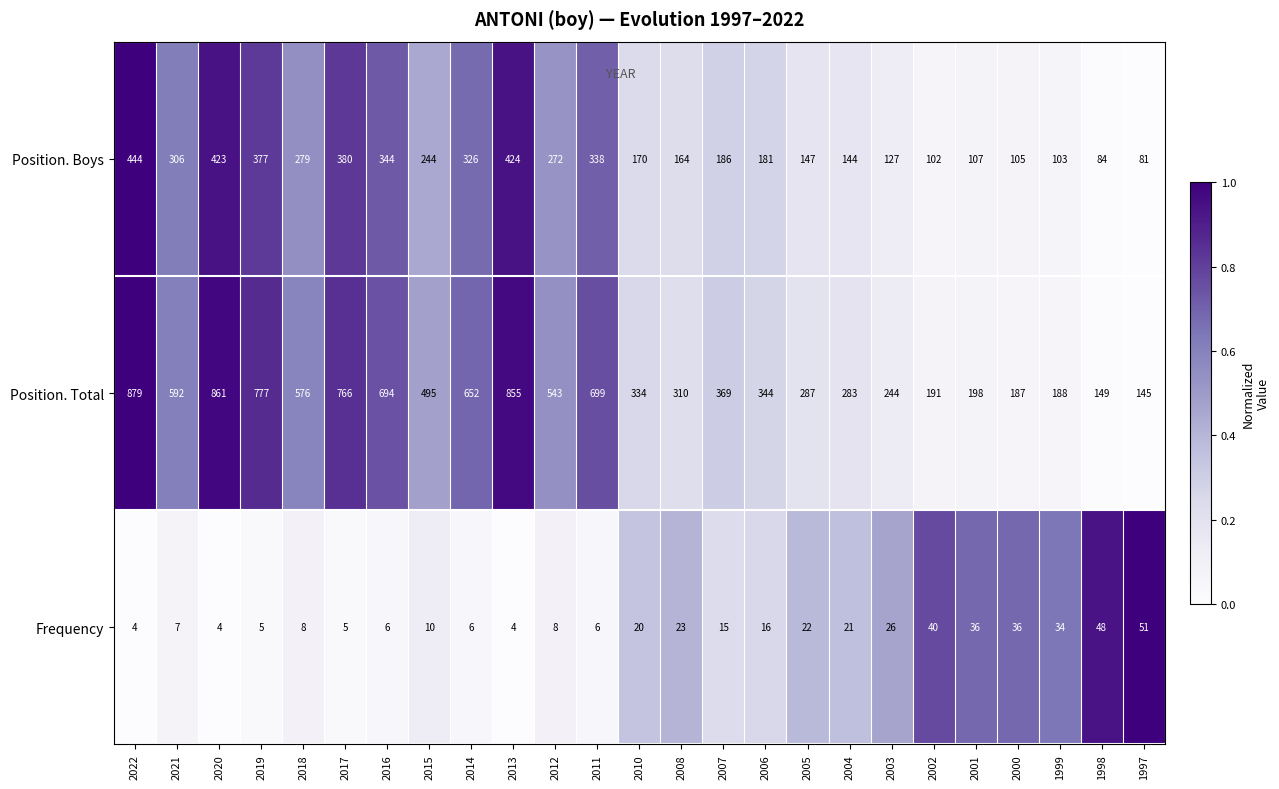

Which series has the largest total across all categories?

Position. Total